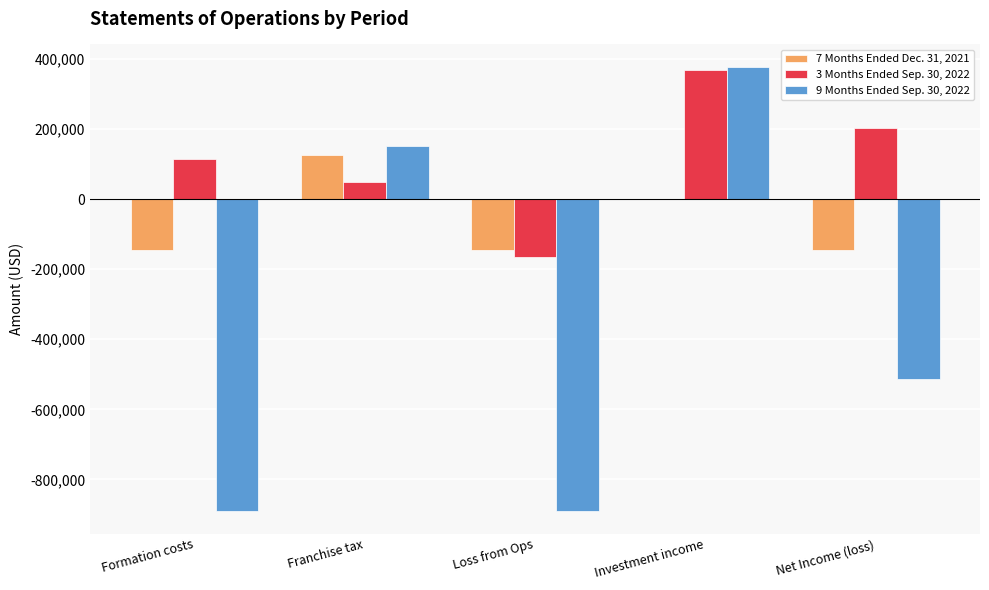

What is the average value of the 9 Months Ended Sep. 30, 2022 series?

-353466